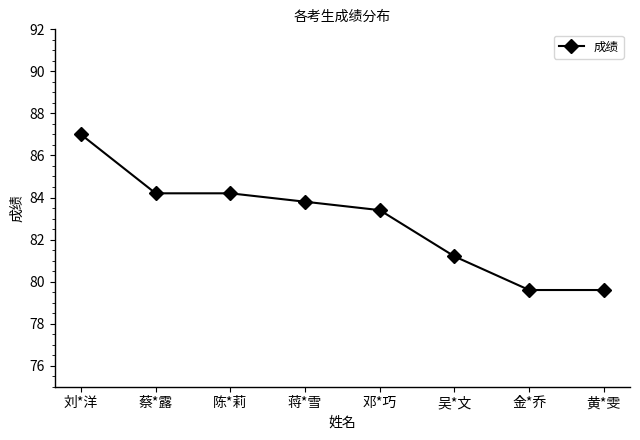

What is the sum of the values at 黄*雯 and 邓*巧?

163.0